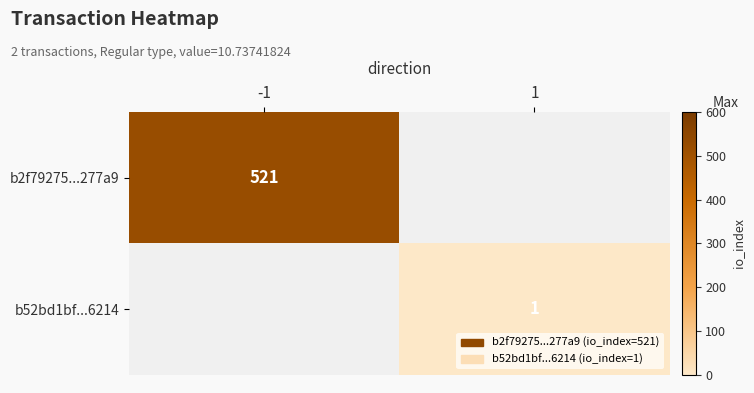

True or false: b52bd1bf...6214 has a value of 1 at 1.

True